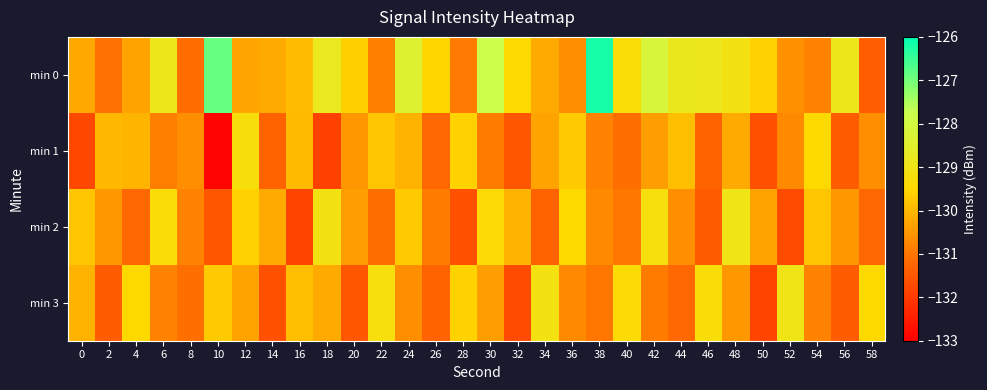

What is the difference between the highest and lowest values at 10?

6.0